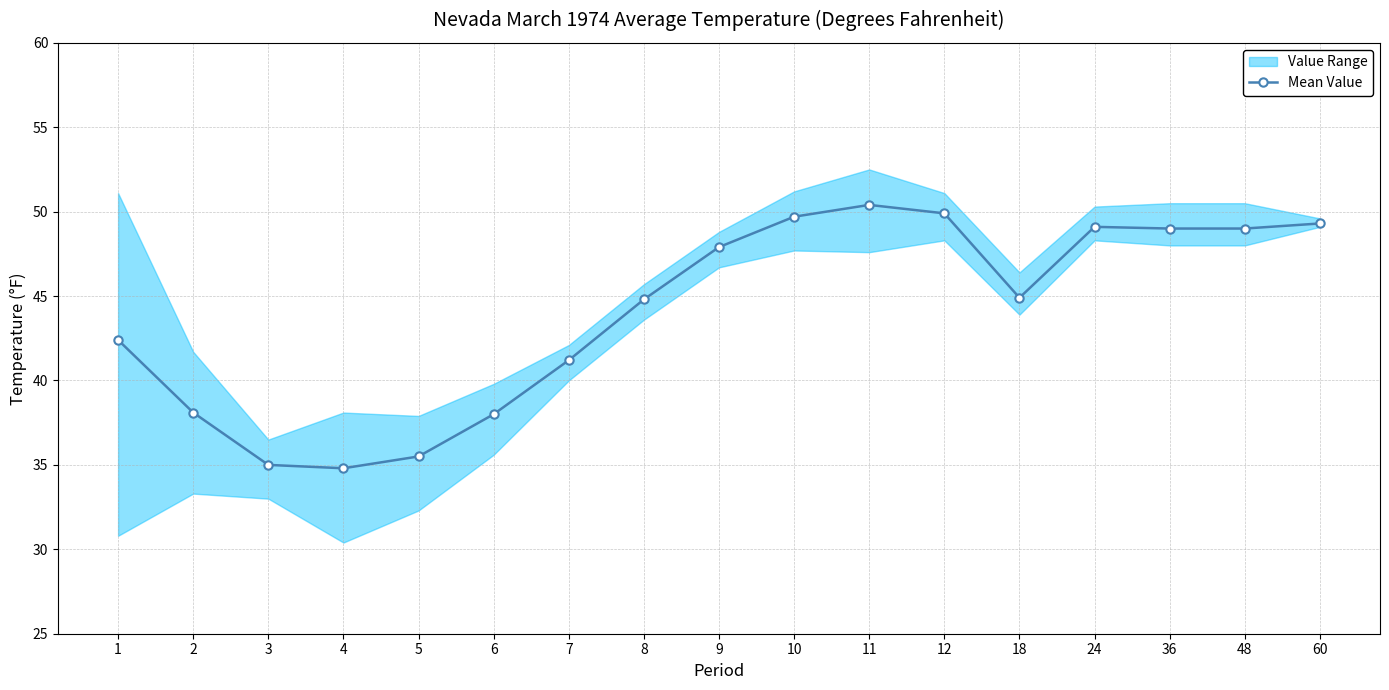

How many interior local peaks (higher than both neighbors) does the data have?

2